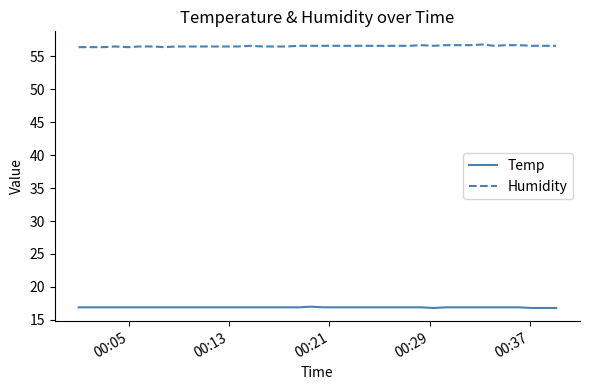

What is the maximum value for Humidity?

56.8